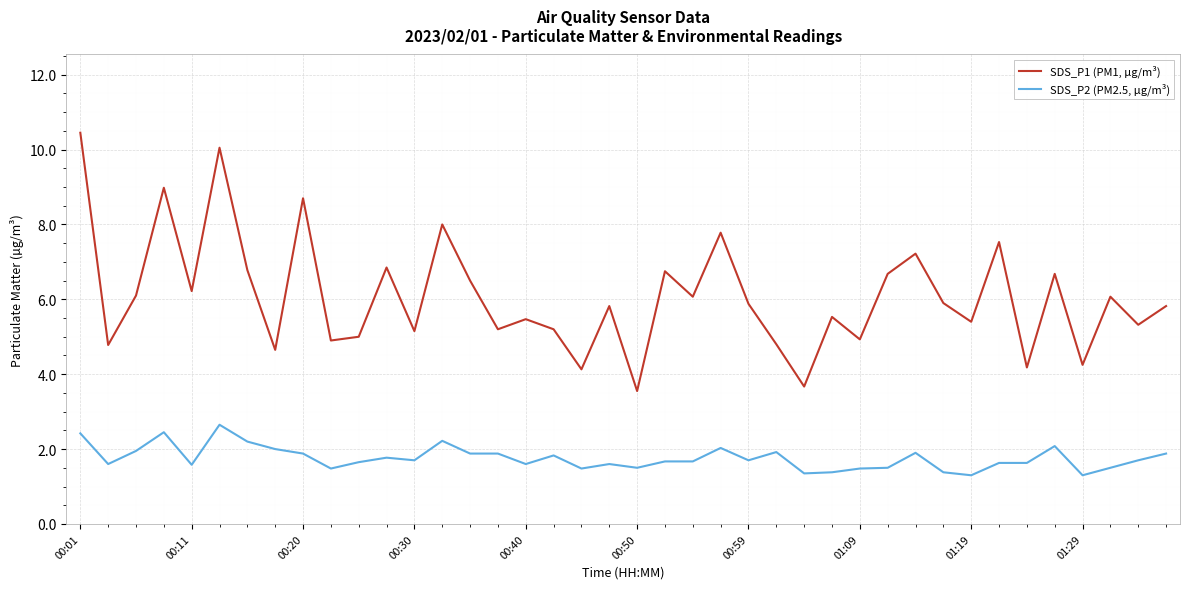

List the series in order of their overall mean, highest first.

SDS_P1 (PM1, µg/m³), SDS_P2 (PM2.5, µg/m³)